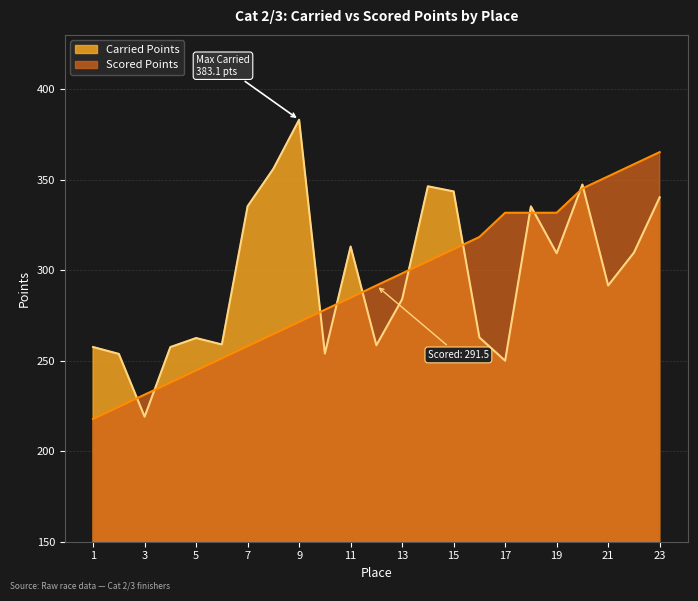

How many times do Carried Points and Scored Points cross each other?

11